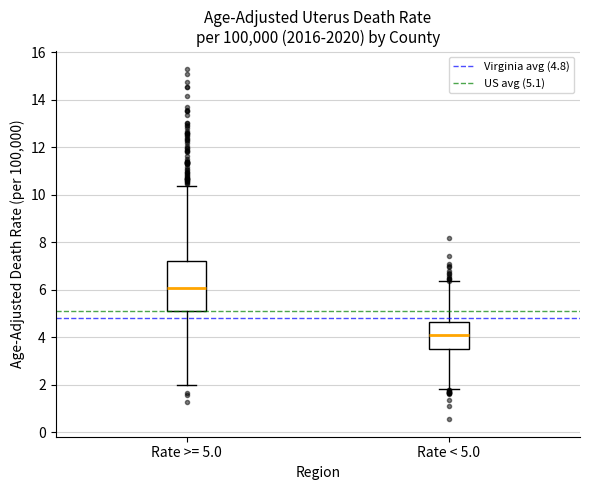

Where does the median line of the box for Rate >= 5.0 sit on the y-axis? The values are not printed on the chart, so give them approximately, as read against the axis.

6.0